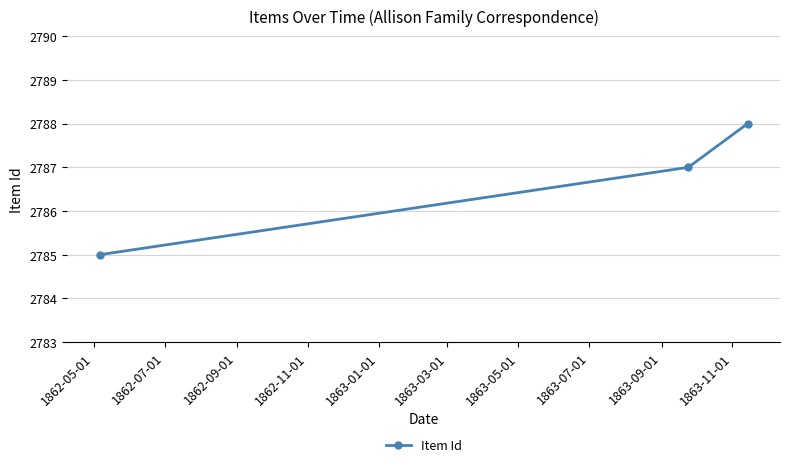

How many values are between 2785 and 2788?

3